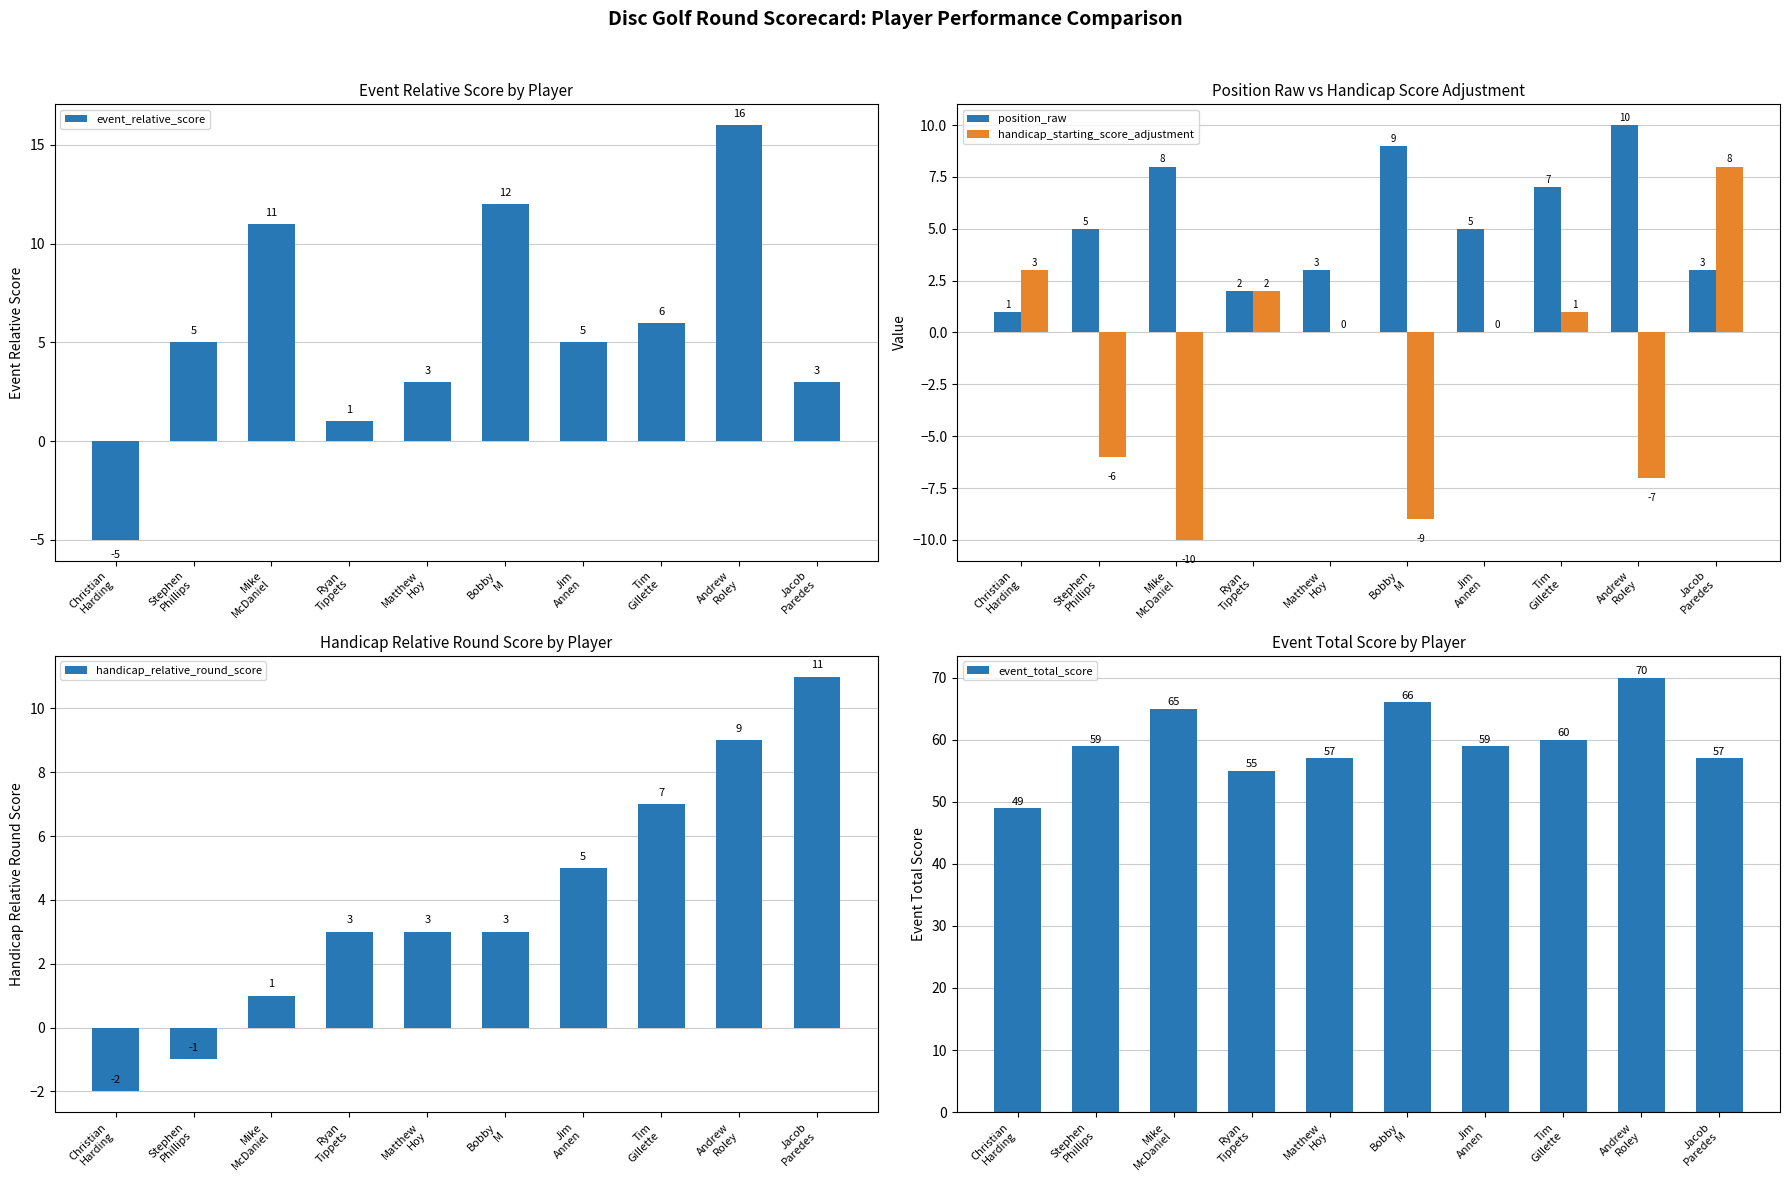

Reading left to right, transcribe all the data shown in this chart.

event_relative_score: Christian
Harding=-5	Stephen
Phillips=5	Mike
McDaniel=11	Ryan
Tippets=1	Matthew
Hoy=3	Bobby
M=12	Jim
Annen=5	Tim
Gillette=6	Andrew
Roley=16	Jacob
Paredes=3
position_raw: Christian
Harding=1	Stephen
Phillips=5	Mike
McDaniel=8	Ryan
Tippets=2	Matthew
Hoy=3	Bobby
M=9	Jim
Annen=5	Tim
Gillette=7	Andrew
Roley=10	Jacob
Paredes=3
handicap_starting_score_adjustment: Christian
Harding=3	Stephen
Phillips=-6	Mike
McDaniel=-10	Ryan
Tippets=2	Matthew
Hoy=0	Bobby
M=-9	Jim
Annen=0	Tim
Gillette=1	Andrew
Roley=-7	Jacob
Paredes=8
handicap_relative_round_score: Christian
Harding=-2	Stephen
Phillips=-1	Mike
McDaniel=1	Ryan
Tippets=3	Matthew
Hoy=3	Bobby
M=3	Jim
Annen=5	Tim
Gillette=7	Andrew
Roley=9	Jacob
Paredes=11
event_total_score: Christian
Harding=49	Stephen
Phillips=59	Mike
McDaniel=65	Ryan
Tippets=55	Matthew
Hoy=57	Bobby
M=66	Jim
Annen=59	Tim
Gillette=60	Andrew
Roley=70	Jacob
Paredes=57